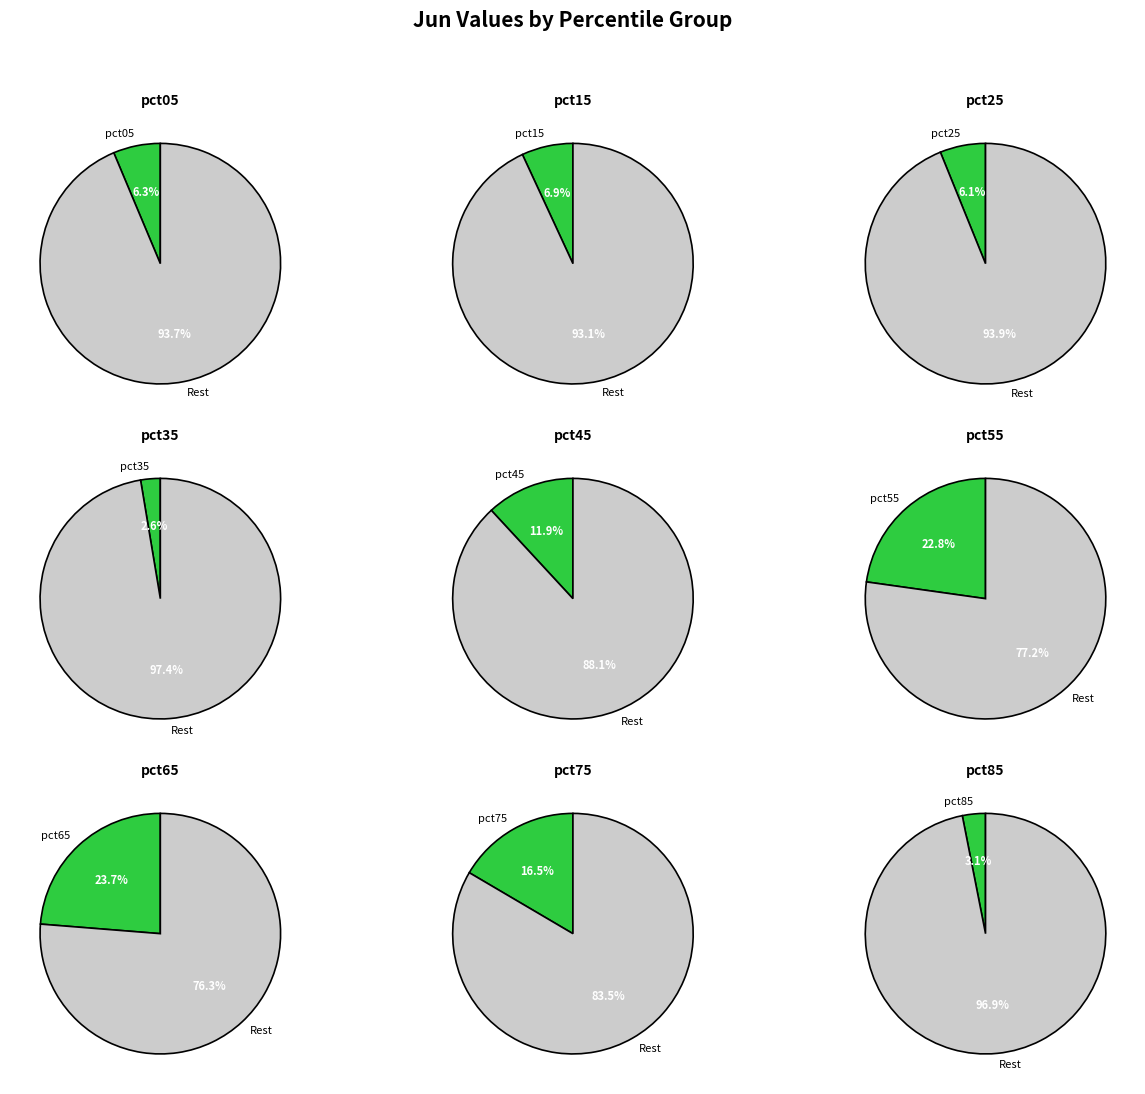

Is it true that pct25 is 6% of the pie?

True